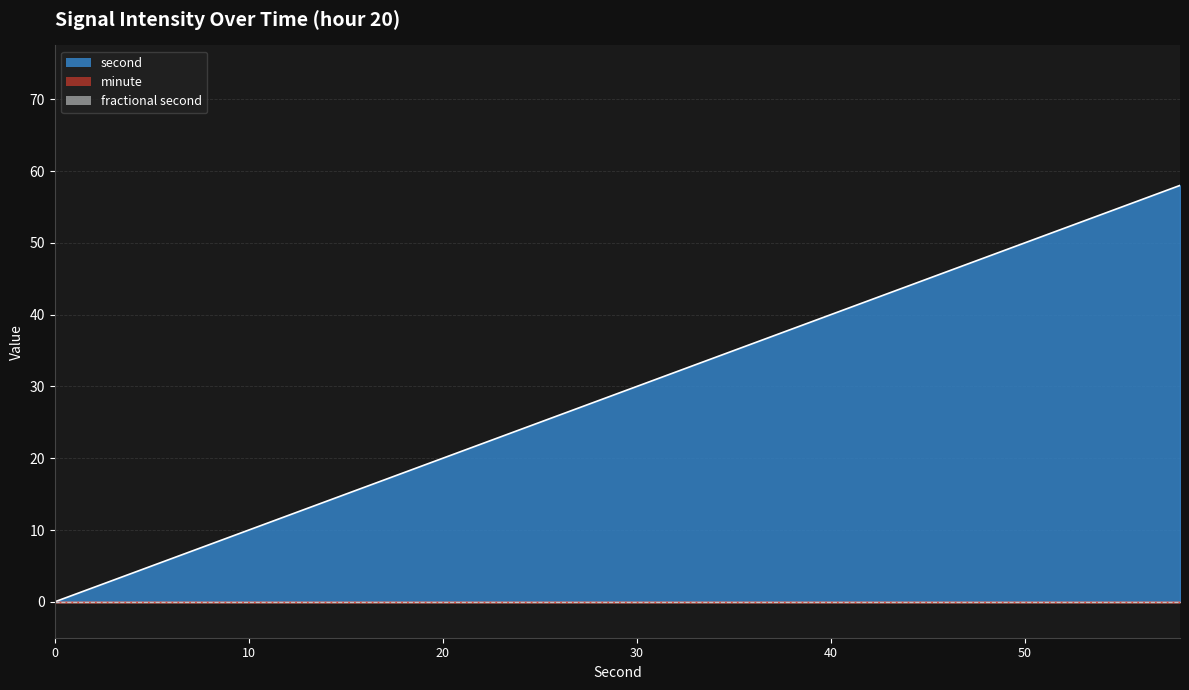

True or false: second and minute cross at least once.

False